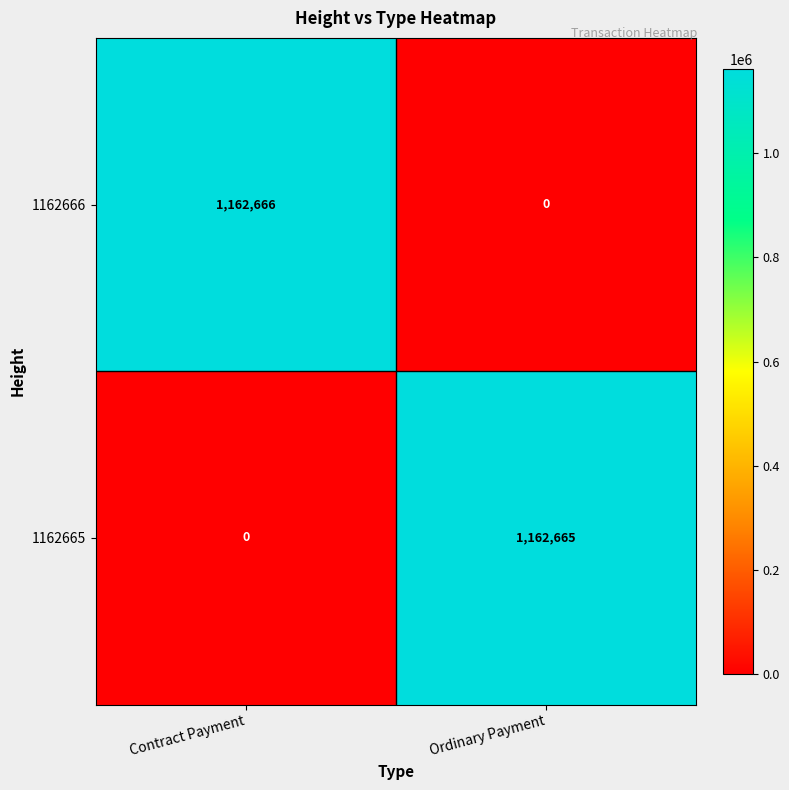

Reading left to right, what are all the values shown in this chart?

1162666: Contract Payment=1162666	Ordinary Payment=0
1162665: Contract Payment=0	Ordinary Payment=1162665